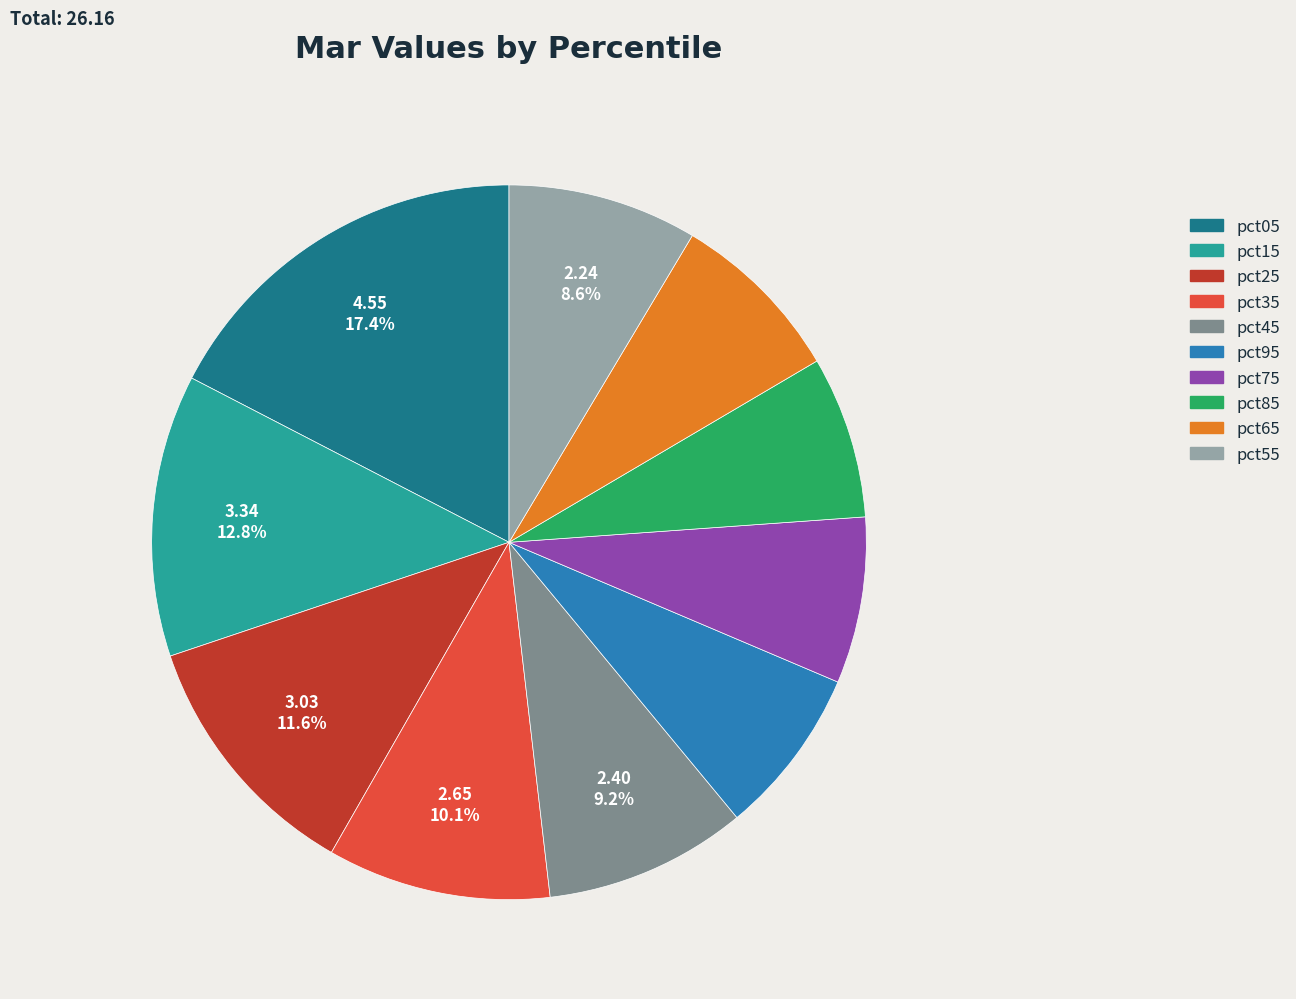

How many segments does this pie chart have?

10